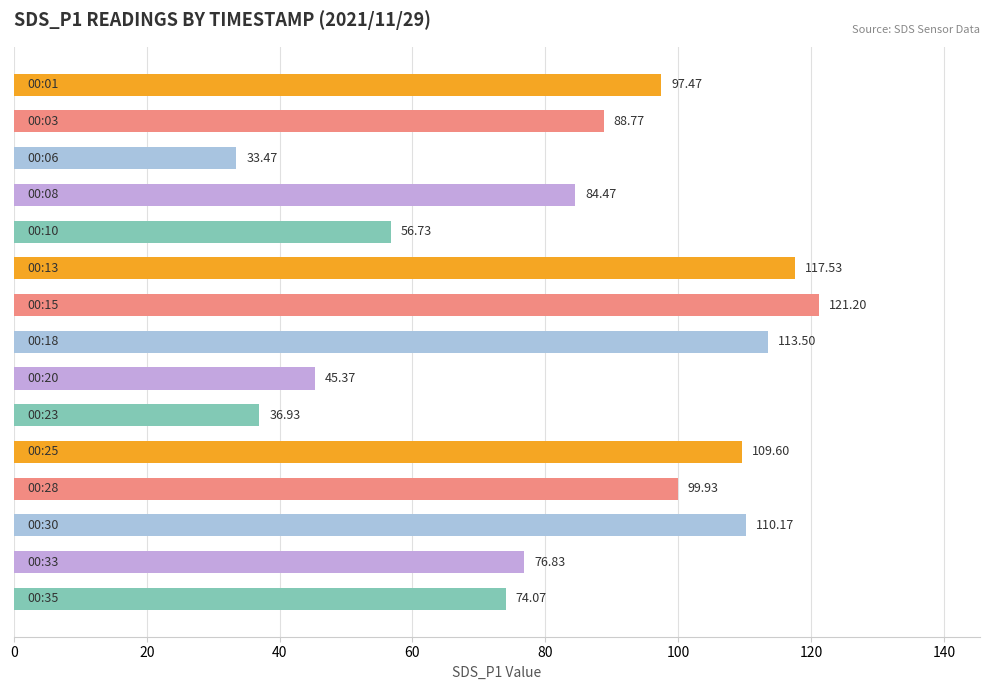

What is the difference between the maximum and minimum values?

87.7